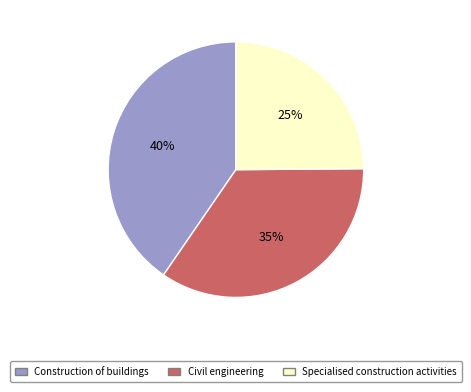

True or false: Specialised construction activities accounts for 12% of the total.

False